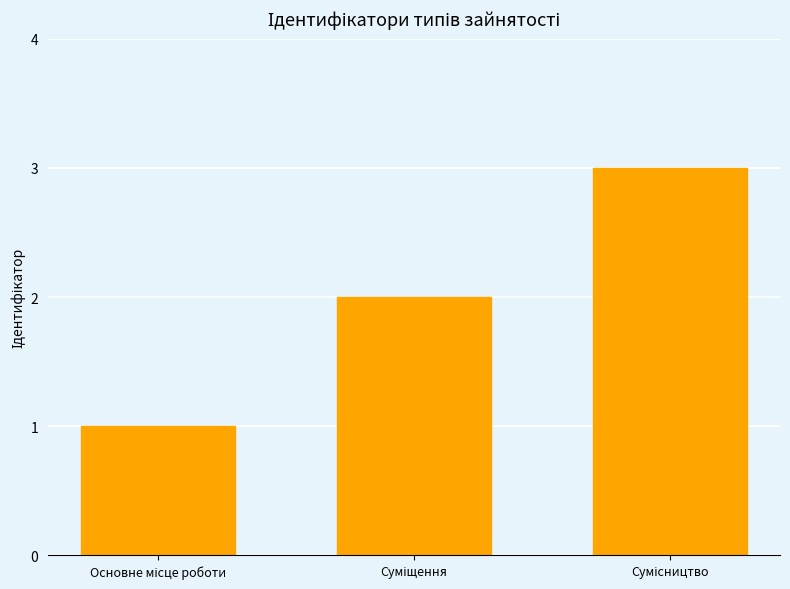

What is the value of the 1st bar from the left?

1